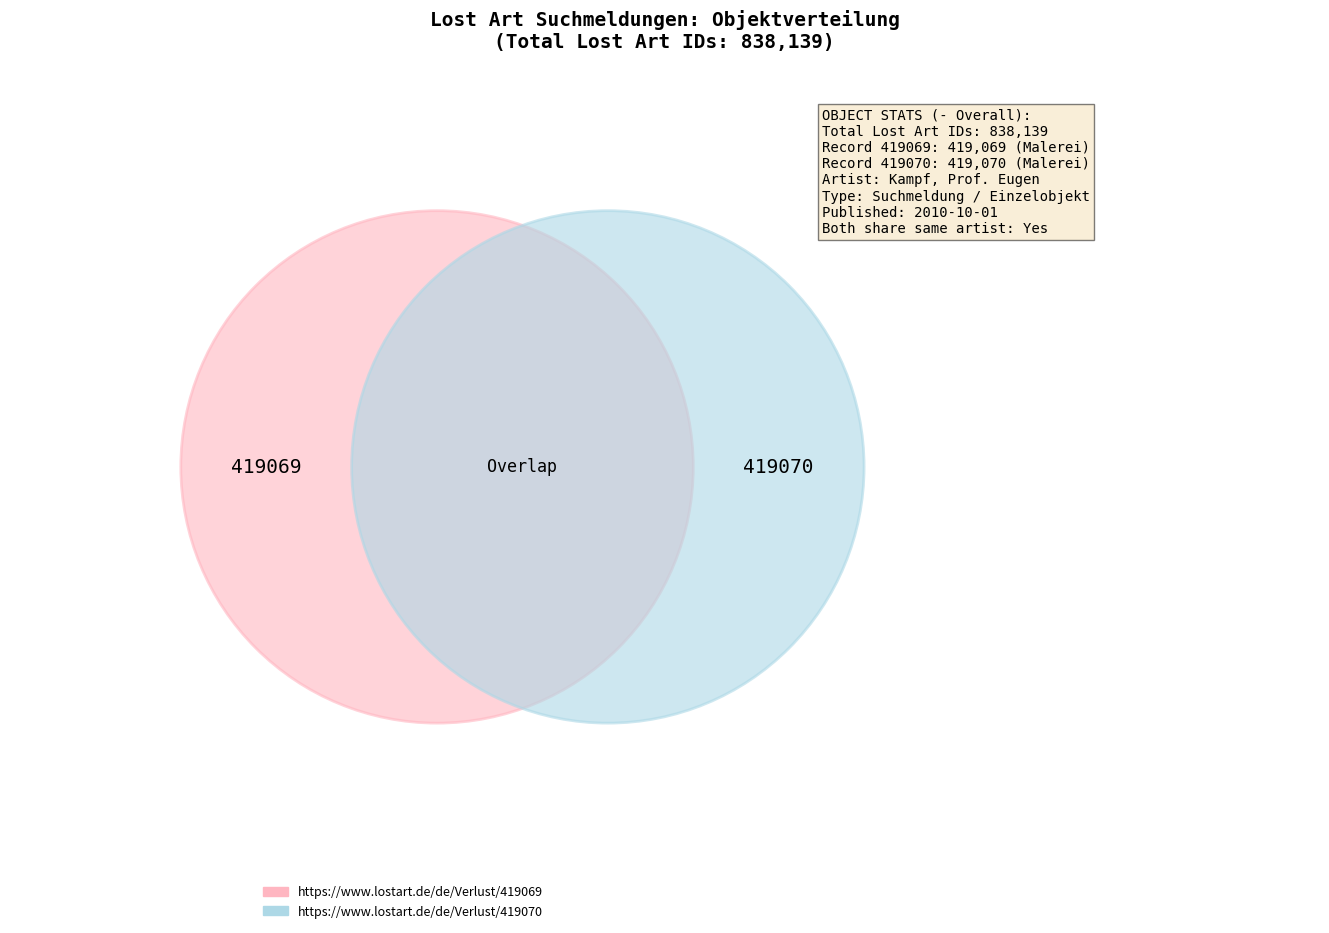

Which slice is the smallest?

https://www.lostart.de/de/Verlust/419069